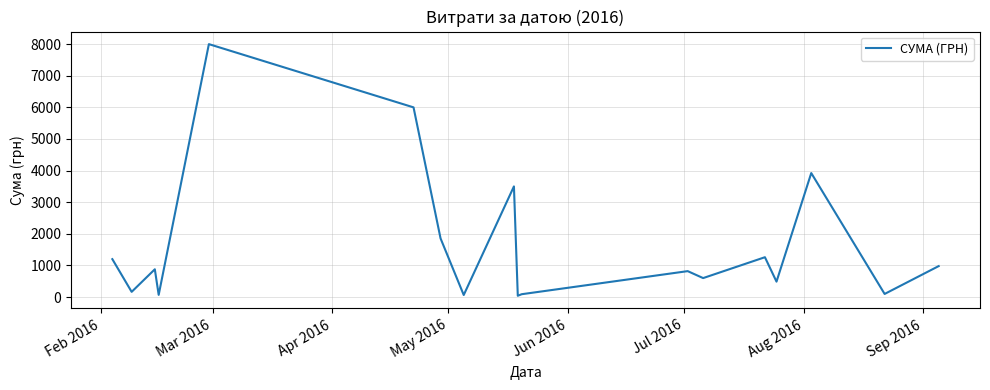

What is the difference between the maximum and minimum values?

7959.2